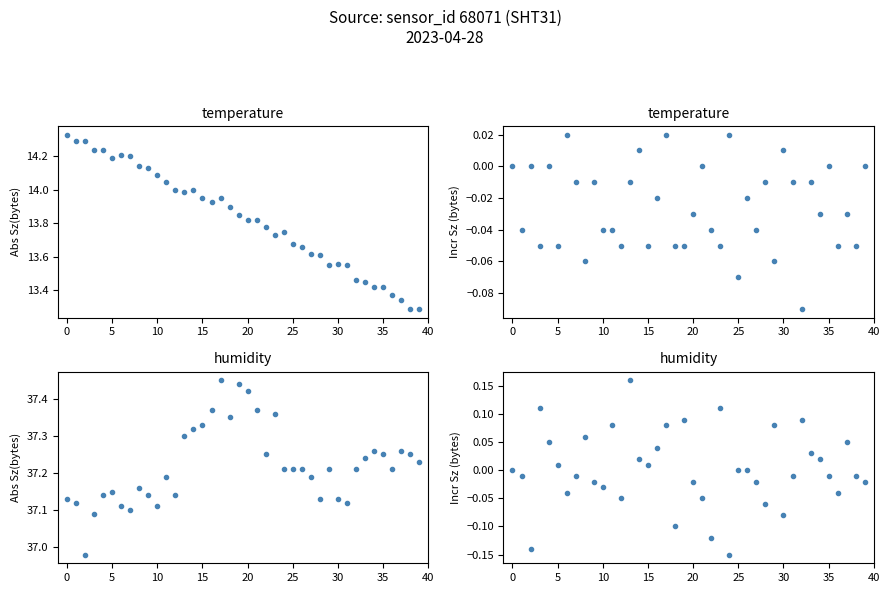

What is the sum of the temperature values at 28 and 23?

-0.1